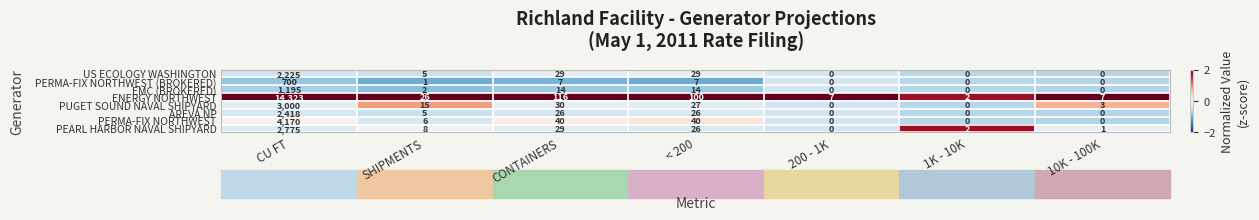

What is the sum of the PEARL HARBOR NAVAL SHIPYARD values at CU FT and 1K - 10K?

2777